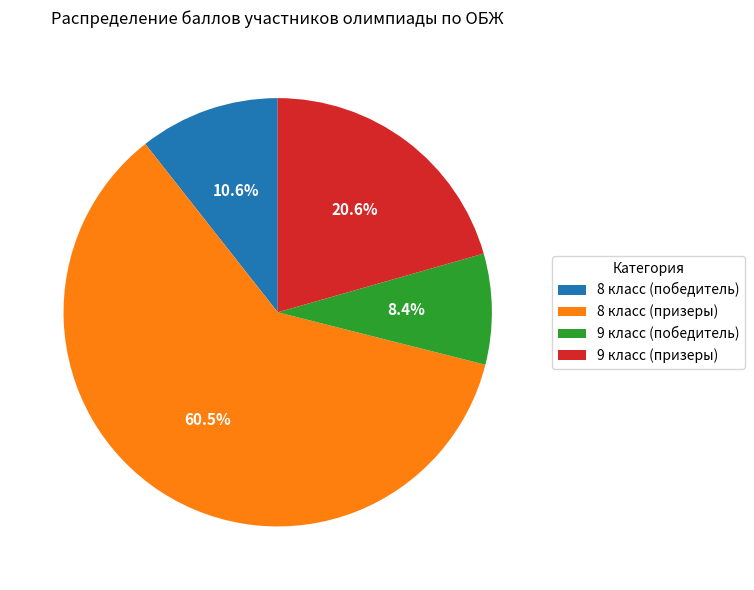

Which category has the smallest portion of the pie?

9 класс (победитель)